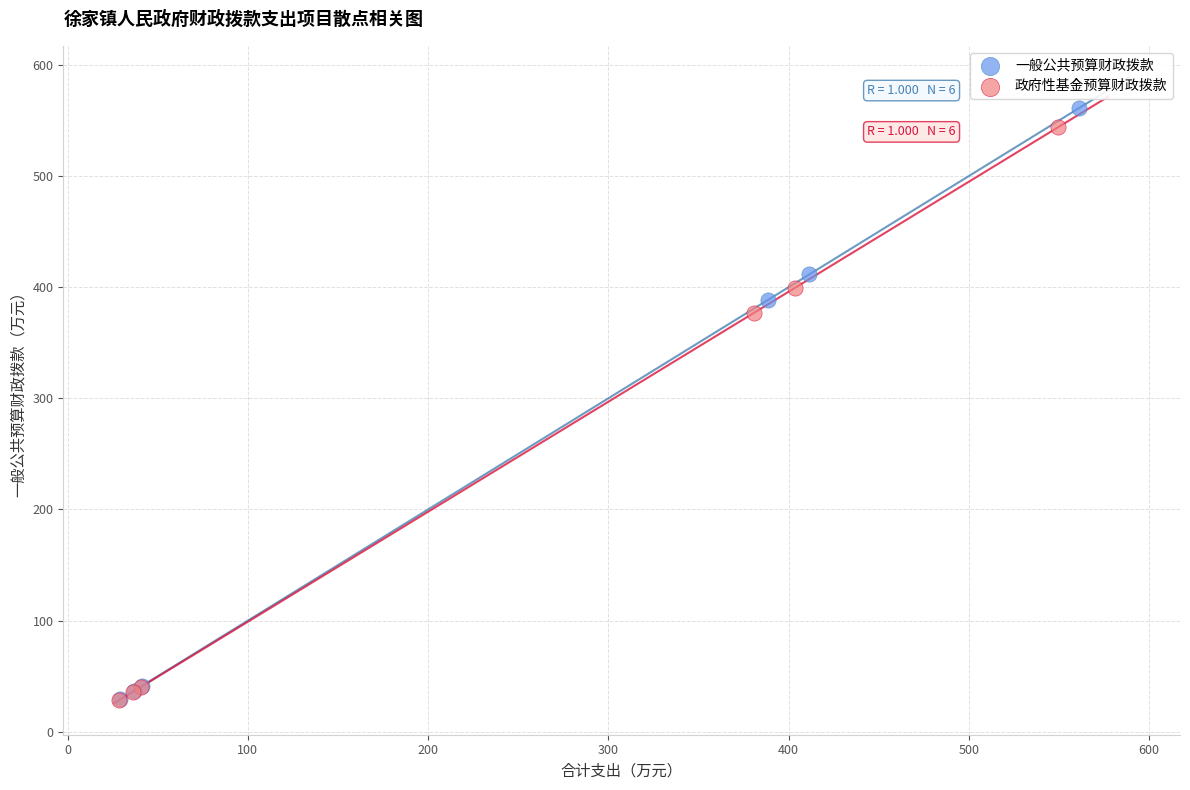

Which series has the largest Y range (max minus min)?

一般公共预算财政拨款